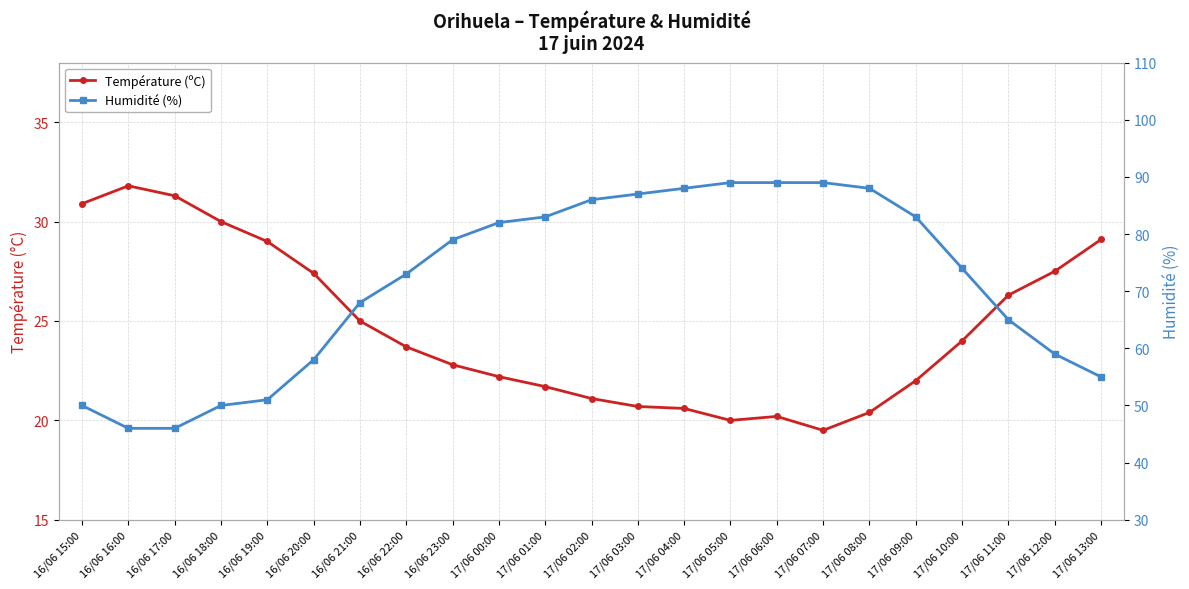

What is the value of the Température (ºC) point at the 22nd from the left?

27.5